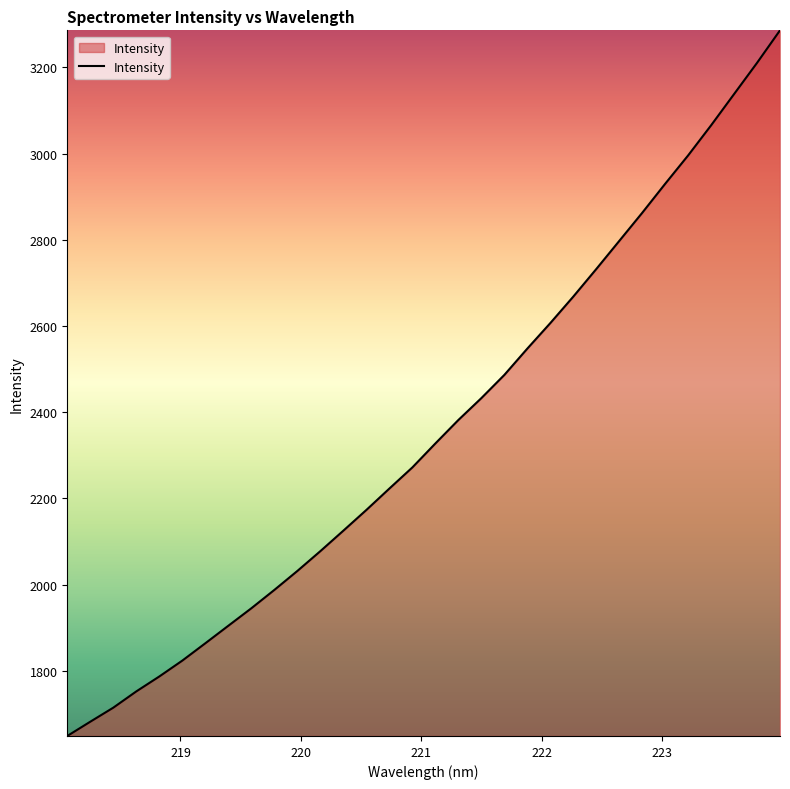

What is the maximum value shown in the chart?

3285.9